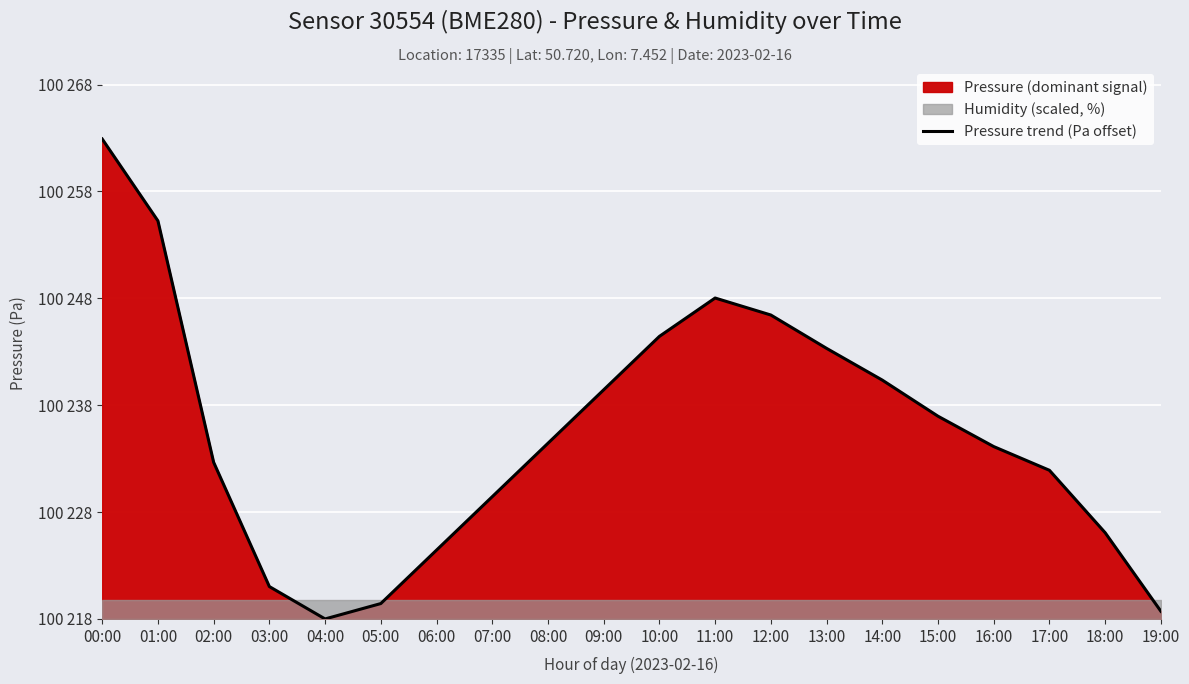

What is the average value?

17.4